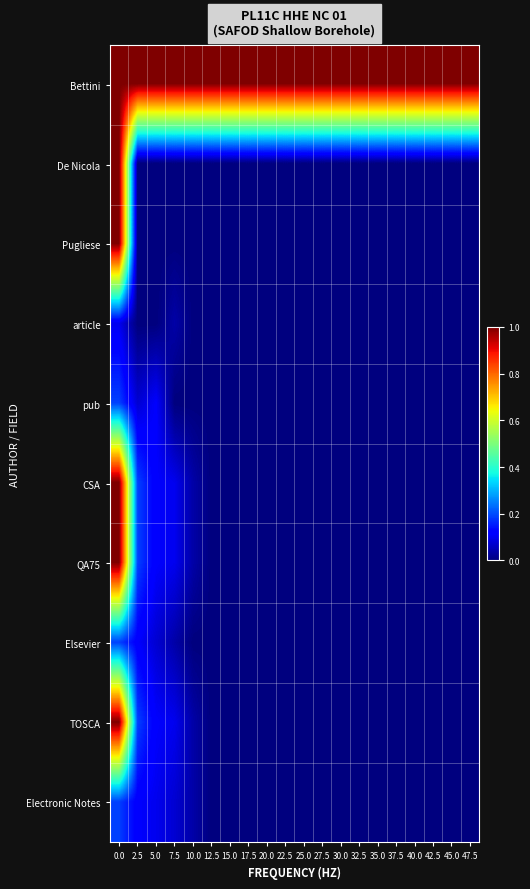

Reading left to right, what are all the values shown in this chart?

Bettini: 0.0=1.0	2.5=1.0	5.0=1.0	7.5=1.0	10.0=1.0	12.5=1.0	15.0=1.0	17.5=1.0	20.0=1.0	22.5=1.0	25.0=1.0	27.5=1.0	30.0=1.0	32.5=1.0	35.0=1.0	37.5=1.0	40.0=1.0	42.5=1.0	45.0=1.0	47.5=1.0
De Nicola: 0.0=1.0	2.5=0.0	5.0=0.0	7.5=0.0	10.0=0.0	12.5=0.0	15.0=0.0	17.5=0.0	20.0=0.0	22.5=0.0	25.0=0.0	27.5=0.0	30.0=0.0	32.5=0.0	35.0=0.0	37.5=0.0	40.0=0.0	42.5=0.0	45.0=0.0	47.5=0.0
Pugliese: 0.0=1.0	2.5=0.0	5.0=0.0	7.5=0.0	10.0=0.0	12.5=0.0	15.0=0.0	17.5=0.0	20.0=0.0	22.5=0.0	25.0=0.0	27.5=0.0	30.0=0.0	32.5=0.0	35.0=0.0	37.5=0.0	40.0=0.0	42.5=0.0	45.0=0.0	47.5=0.0
article: 0.0=0.1	2.5=0.0	5.0=0.0	7.5=0.0	10.0=0.0	12.5=0.0	15.0=0.0	17.5=0.0	20.0=0.0	22.5=0.0	25.0=0.0	27.5=0.0	30.0=0.0	32.5=0.0	35.0=0.0	37.5=0.0	40.0=0.0	42.5=0.0	45.0=0.0	47.5=0.0
pub: 0.0=0.2	2.5=0.1	5.0=0.1	7.5=0.0	10.0=0.0	12.5=0.0	15.0=0.0	17.5=0.0	20.0=0.0	22.5=0.0	25.0=0.0	27.5=0.0	30.0=0.0	32.5=0.0	35.0=0.0	37.5=0.0	40.0=0.0	42.5=0.0	45.0=0.0	47.5=0.0
CSA: 0.0=1.0	2.5=0.2	5.0=0.1	7.5=0.1	10.0=0.0	12.5=0.0	15.0=0.0	17.5=0.0	20.0=0.0	22.5=0.0	25.0=0.0	27.5=0.0	30.0=0.0	32.5=0.0	35.0=0.0	37.5=0.0	40.0=0.0	42.5=0.0	45.0=0.0	47.5=0.0
QA75: 0.0=1.0	2.5=0.2	5.0=0.1	7.5=0.1	10.0=0.0	12.5=0.0	15.0=0.0	17.5=0.0	20.0=0.0	22.5=0.0	25.0=0.0	27.5=0.0	30.0=0.0	32.5=0.0	35.0=0.0	37.5=0.0	40.0=0.0	42.5=0.0	45.0=0.0	47.5=0.0
Elsevier: 0.0=0.2	2.5=0.1	5.0=0.1	7.5=0.0	10.0=0.0	12.5=0.0	15.0=0.0	17.5=0.0	20.0=0.0	22.5=0.0	25.0=0.0	27.5=0.0	30.0=0.0	32.5=0.0	35.0=0.0	37.5=0.0	40.0=0.0	42.5=0.0	45.0=0.0	47.5=0.0
TOSCA: 0.0=1.0	2.5=0.2	5.0=0.1	7.5=0.1	10.0=0.0	12.5=0.0	15.0=0.0	17.5=0.0	20.0=0.0	22.5=0.0	25.0=0.0	27.5=0.0	30.0=0.0	32.5=0.0	35.0=0.0	37.5=0.0	40.0=0.0	42.5=0.0	45.0=0.0	47.5=0.0
Electronic Notes: 0.0=0.2	2.5=0.1	5.0=0.1	7.5=0.1	10.0=0.0	12.5=0.0	15.0=0.0	17.5=0.0	20.0=0.0	22.5=0.0	25.0=0.0	27.5=0.0	30.0=0.0	32.5=0.0	35.0=0.0	37.5=0.0	40.0=0.0	42.5=0.0	45.0=0.0	47.5=0.0